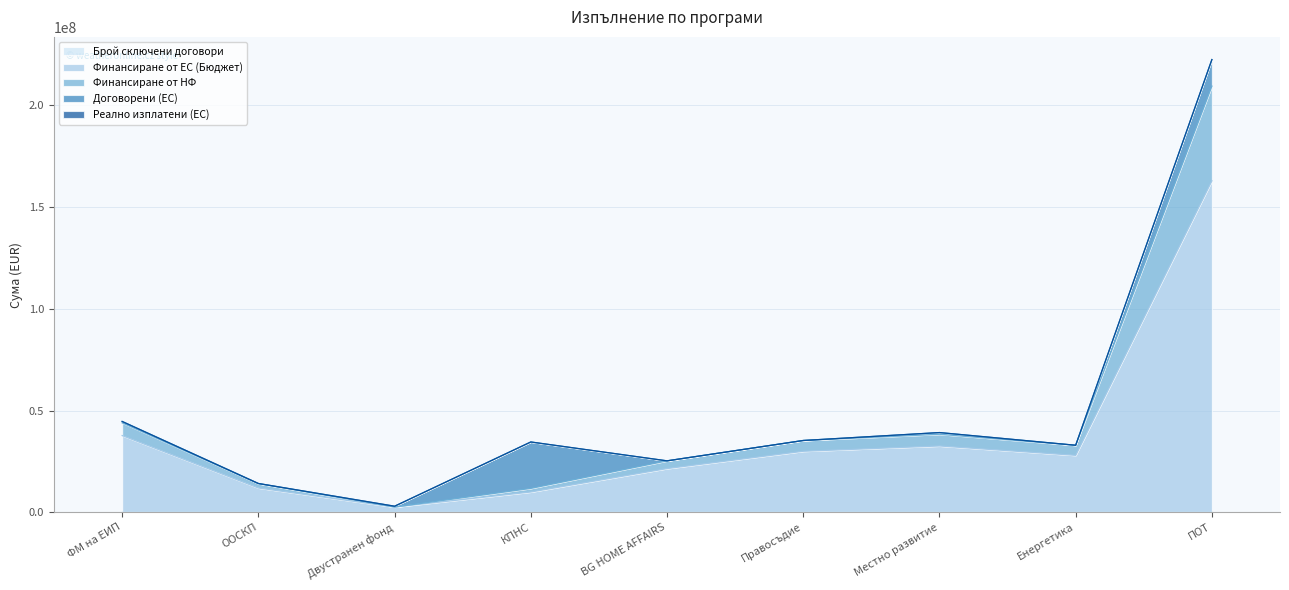

At which category is the sum across all series the highest?

ПОТ